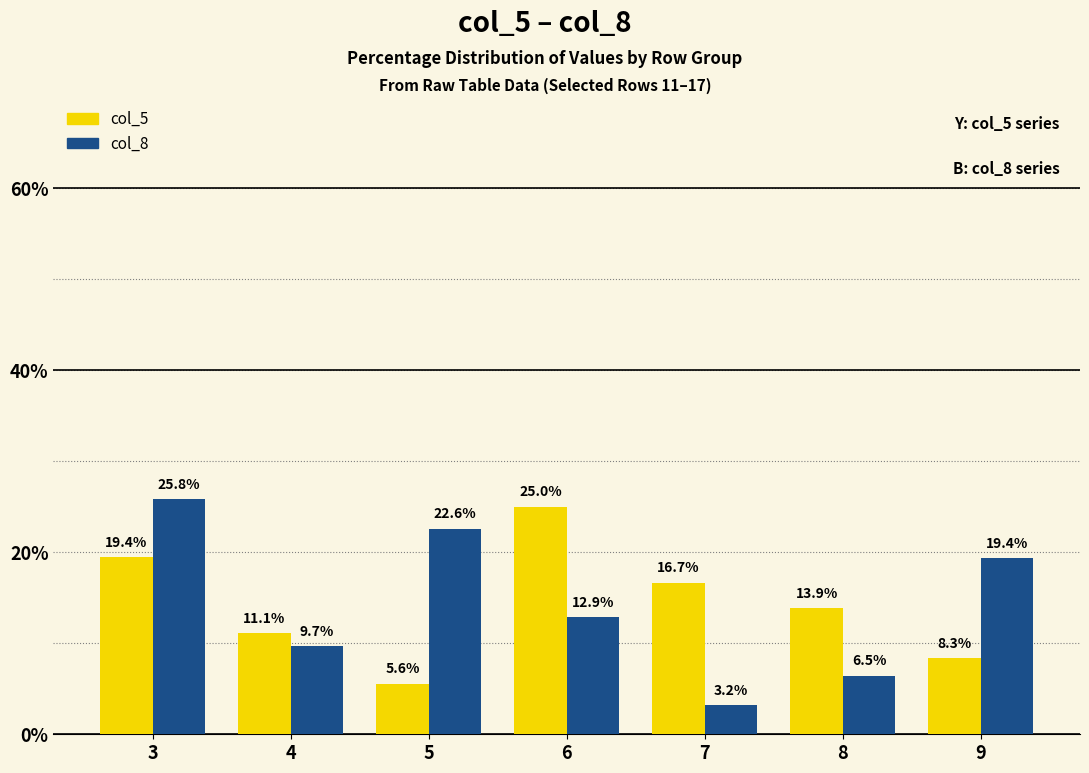

What is the sum of the col_5 values at 6 and 5?

30.6